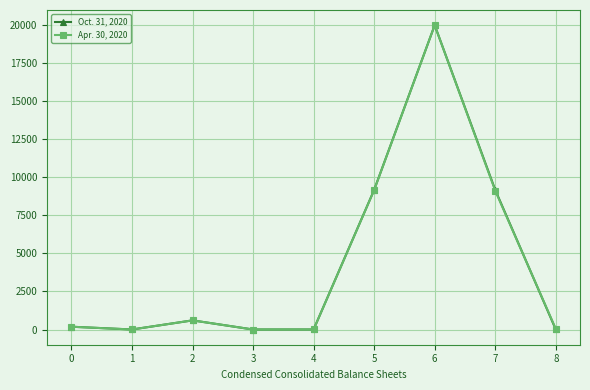

What is the difference between the maximum and second lowest values in the Oct. 31, 2020 series?

19999